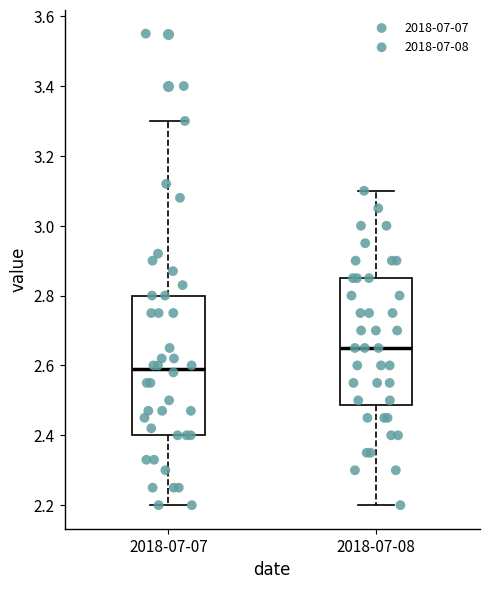

Reading left to right, read every box against the y-axis: the position of its median line, the range the box covers, and the ends of its whiskers. The values are not printed on the chart, so give them approximately, as read against the axis.

2018-07-07: median 2.60, box 2.40 to 2.80, whiskers 2.20 to 3.30
2018-07-08: median 2.66, box 2.48 to 2.86, whiskers 2.20 to 3.10